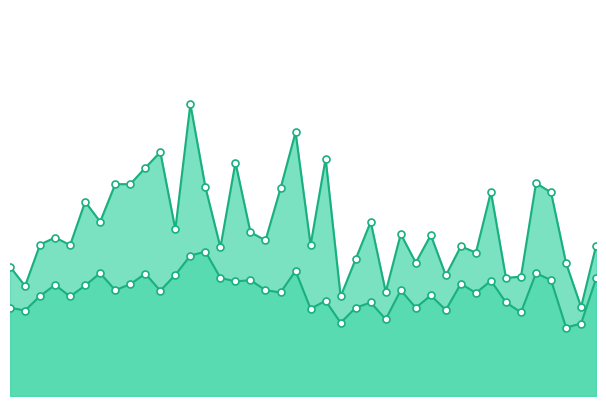

What is the difference between the highest and lowest values at 00:04?

2.9